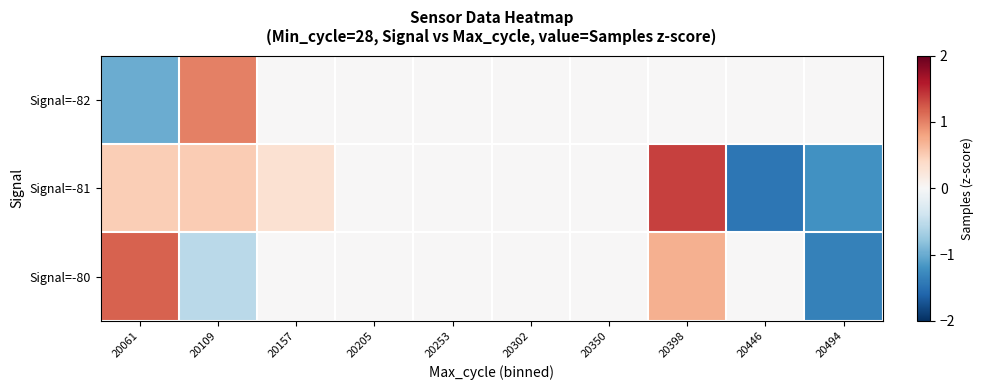

What is the spread (max minus min) of values at 20157?

0.3